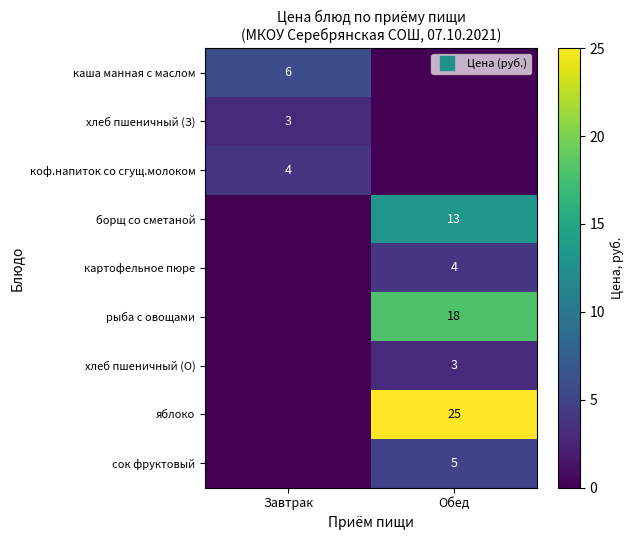

At Завтрак, list the series in order from largest to smallest.

каша манная с маслом, коф.напиток со сгущ.молоком, хлеб пшеничный (З), борщ со сметаной, картофельное пюре, рыба с овощами, хлеб пшеничный (О), яблоко, сок фруктовый